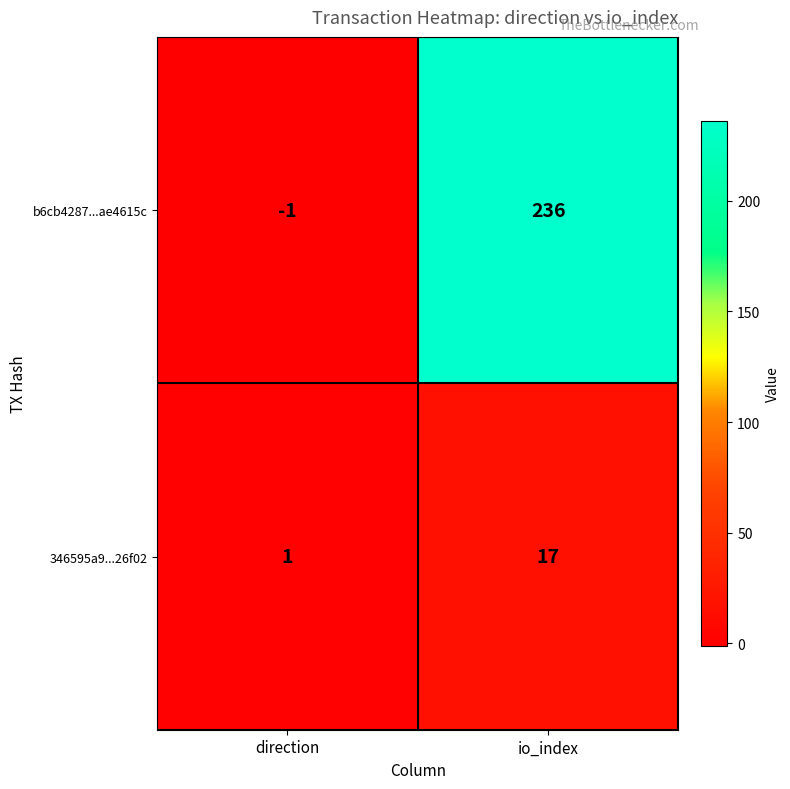

True or false: 346595a9...26f02 has a value of 17 at io_index.

True